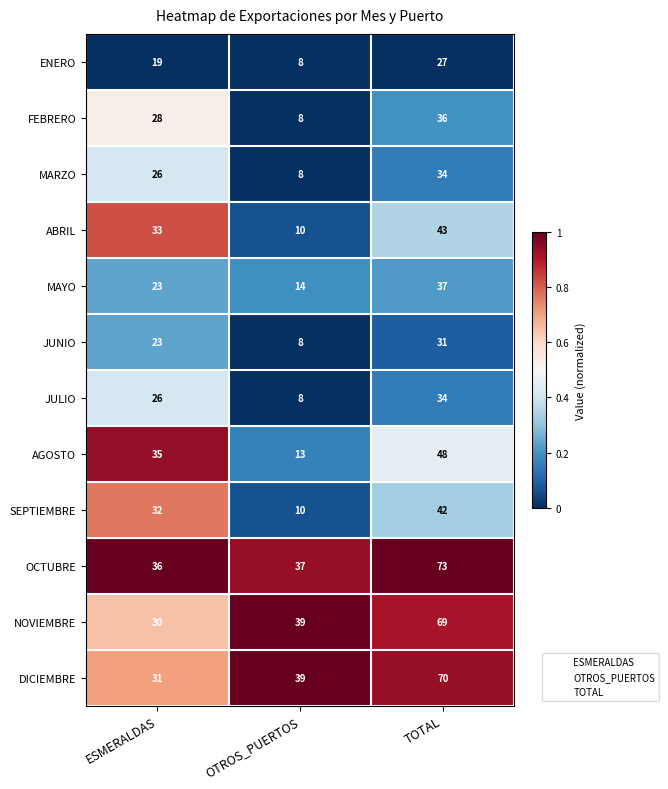

True or false: OCTUBRE has a value of 37 at OTROS_PUERTOS.

True